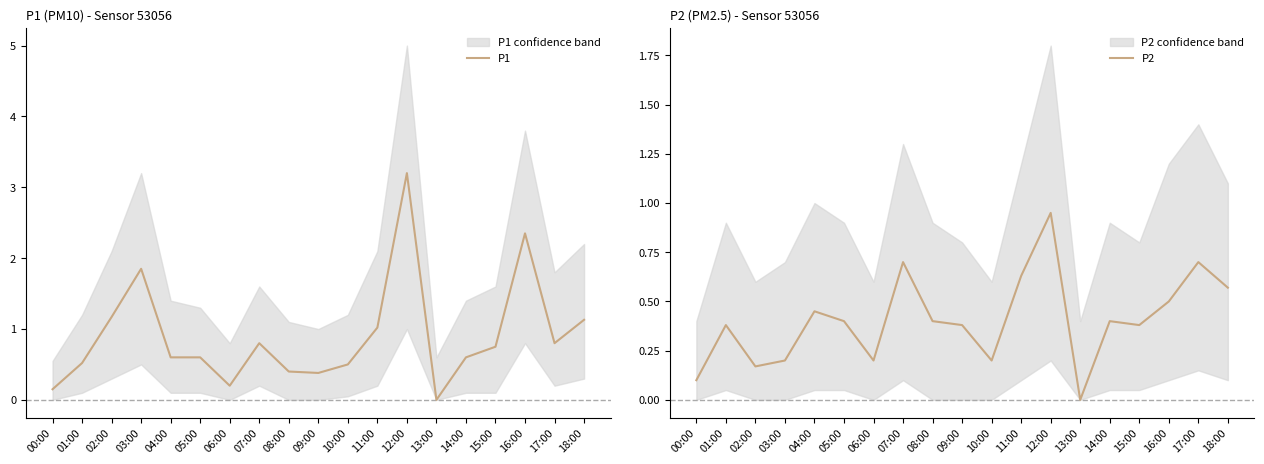

True or false: P1 has a value of 5.0 at 12:00.

False